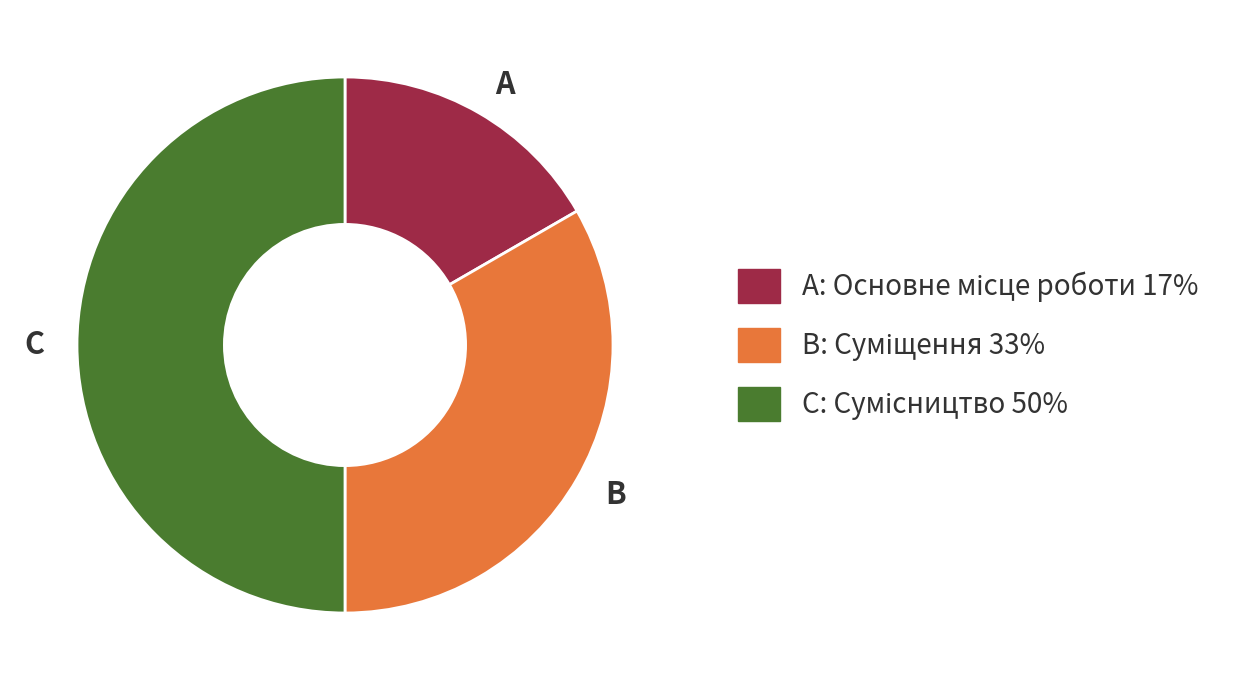

Rank the categories by value from lowest to highest.

A, B, C